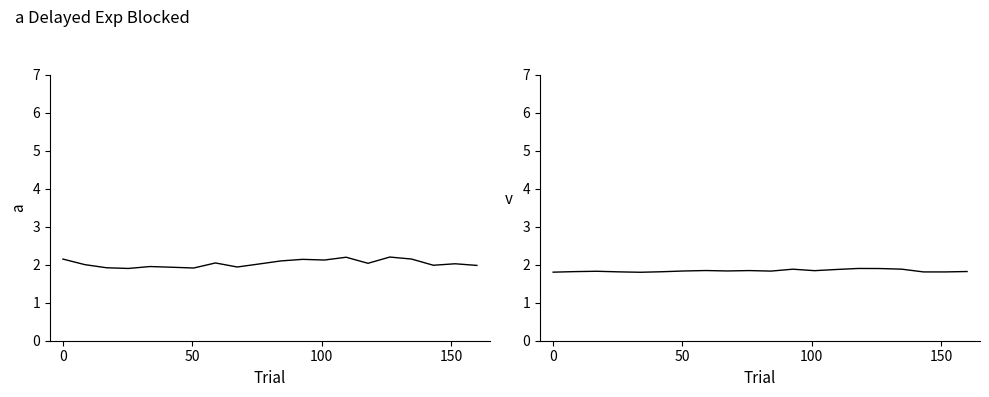

What is the smallest value displayed?

1.8